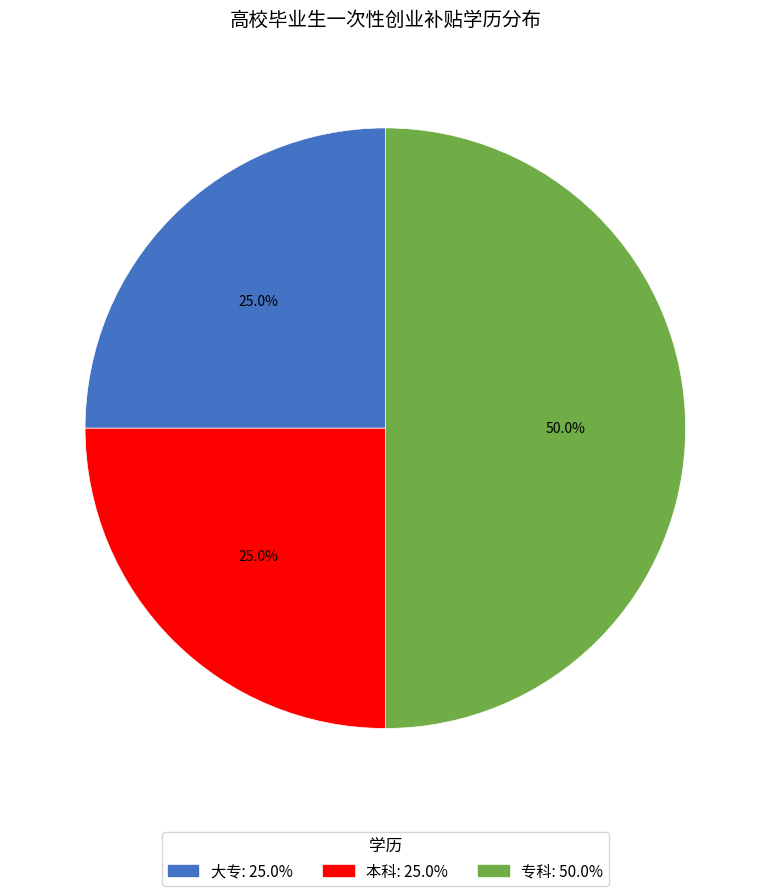

What percentage is the 本科 slice, to the nearest percent?

25%